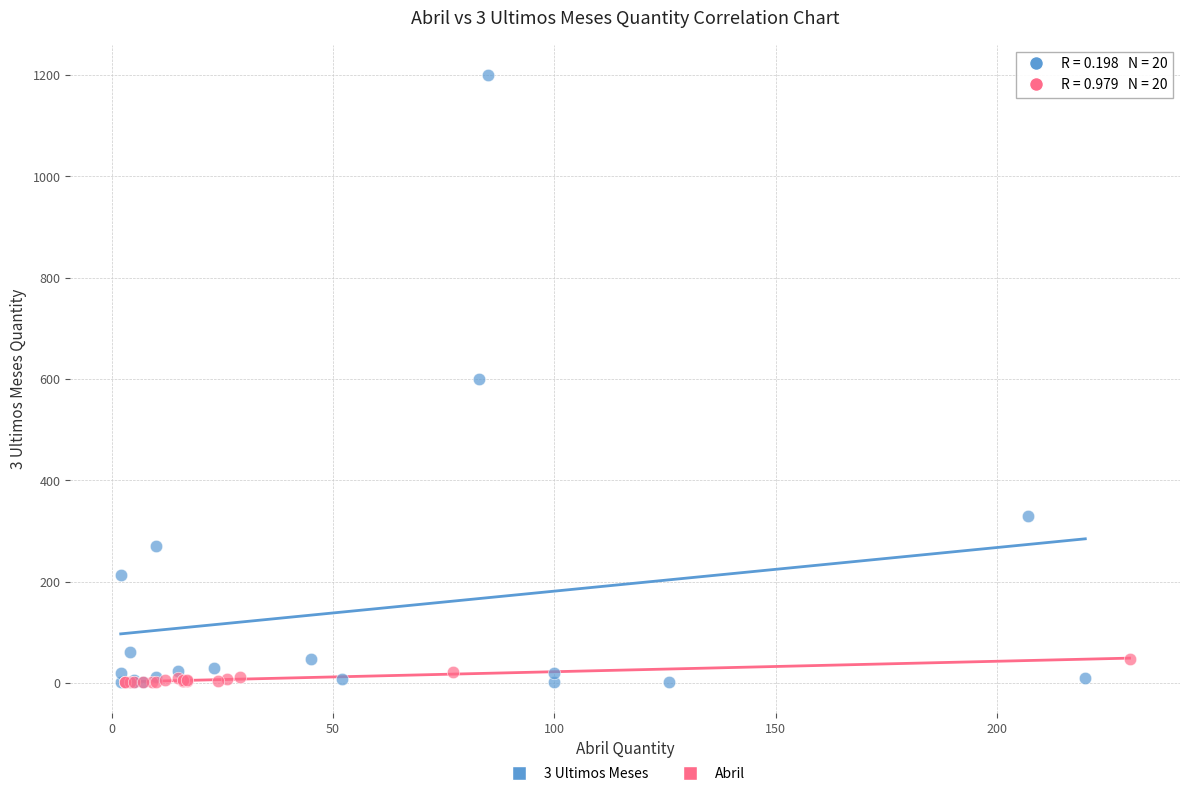

What are all the series names shown in the legend?

3 Ultimos Meses, Abril